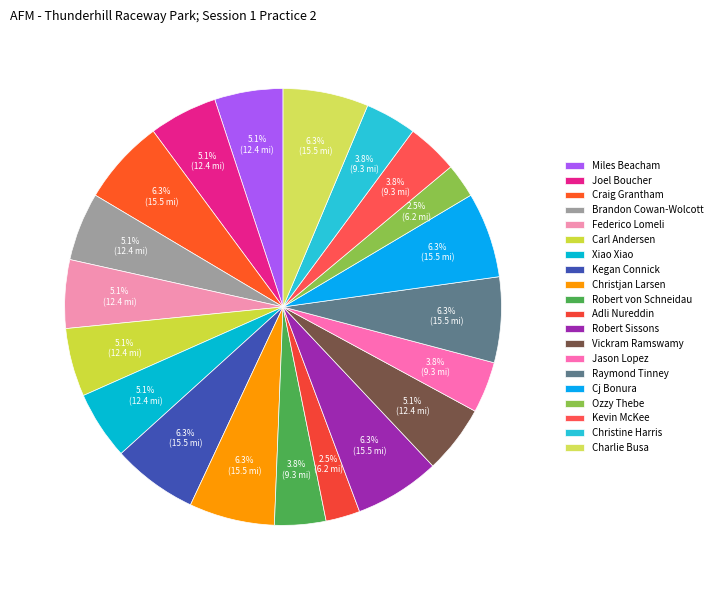

How many segments does this pie chart have?

20